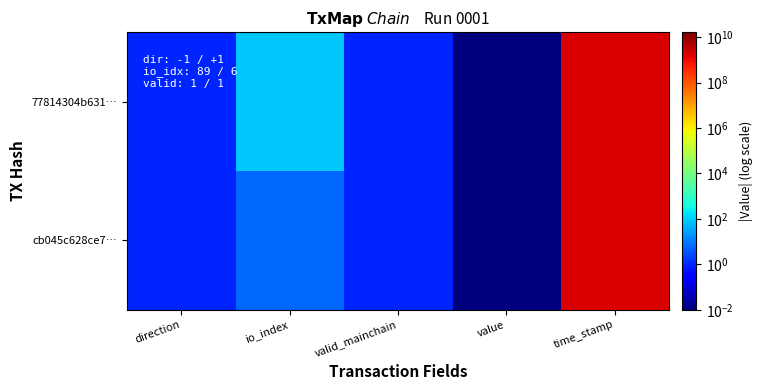

How many data points does each series have?

5